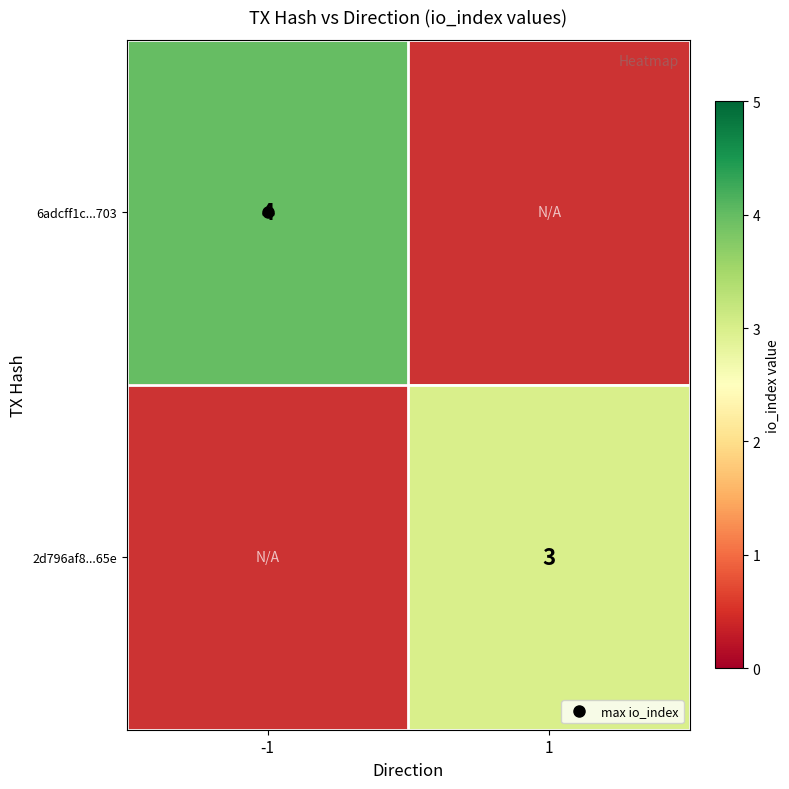

At 1, list the series in order from smallest to largest.

6adcff1c...703, 2d796af8...65e